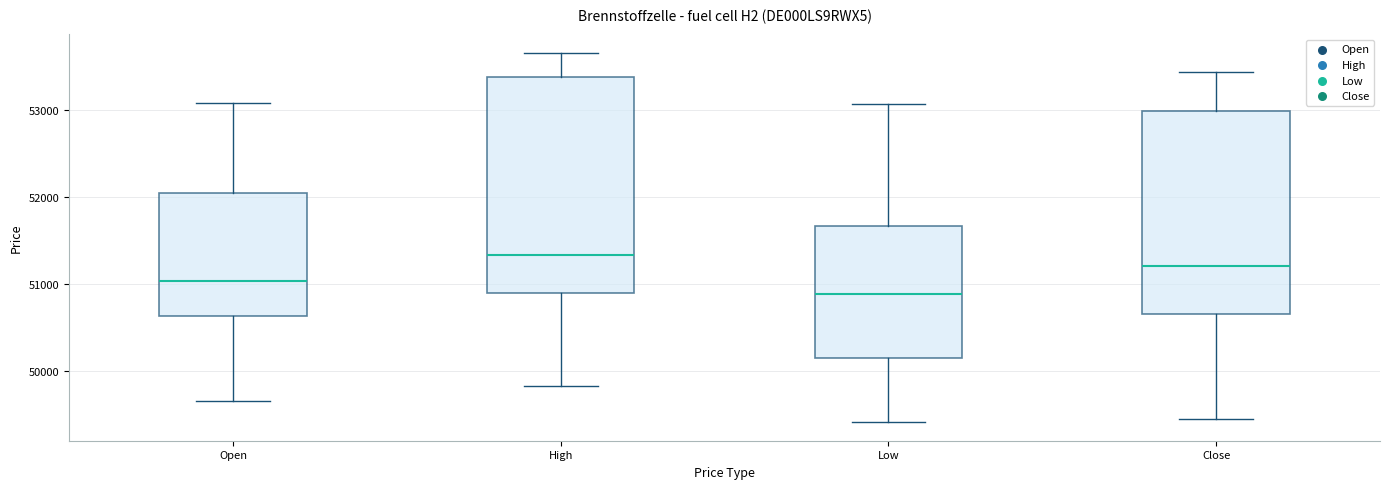

Where does the median line of the box for Open sit on the y-axis? The values are not printed on the chart, so give them approximately, as read against the axis.

51000